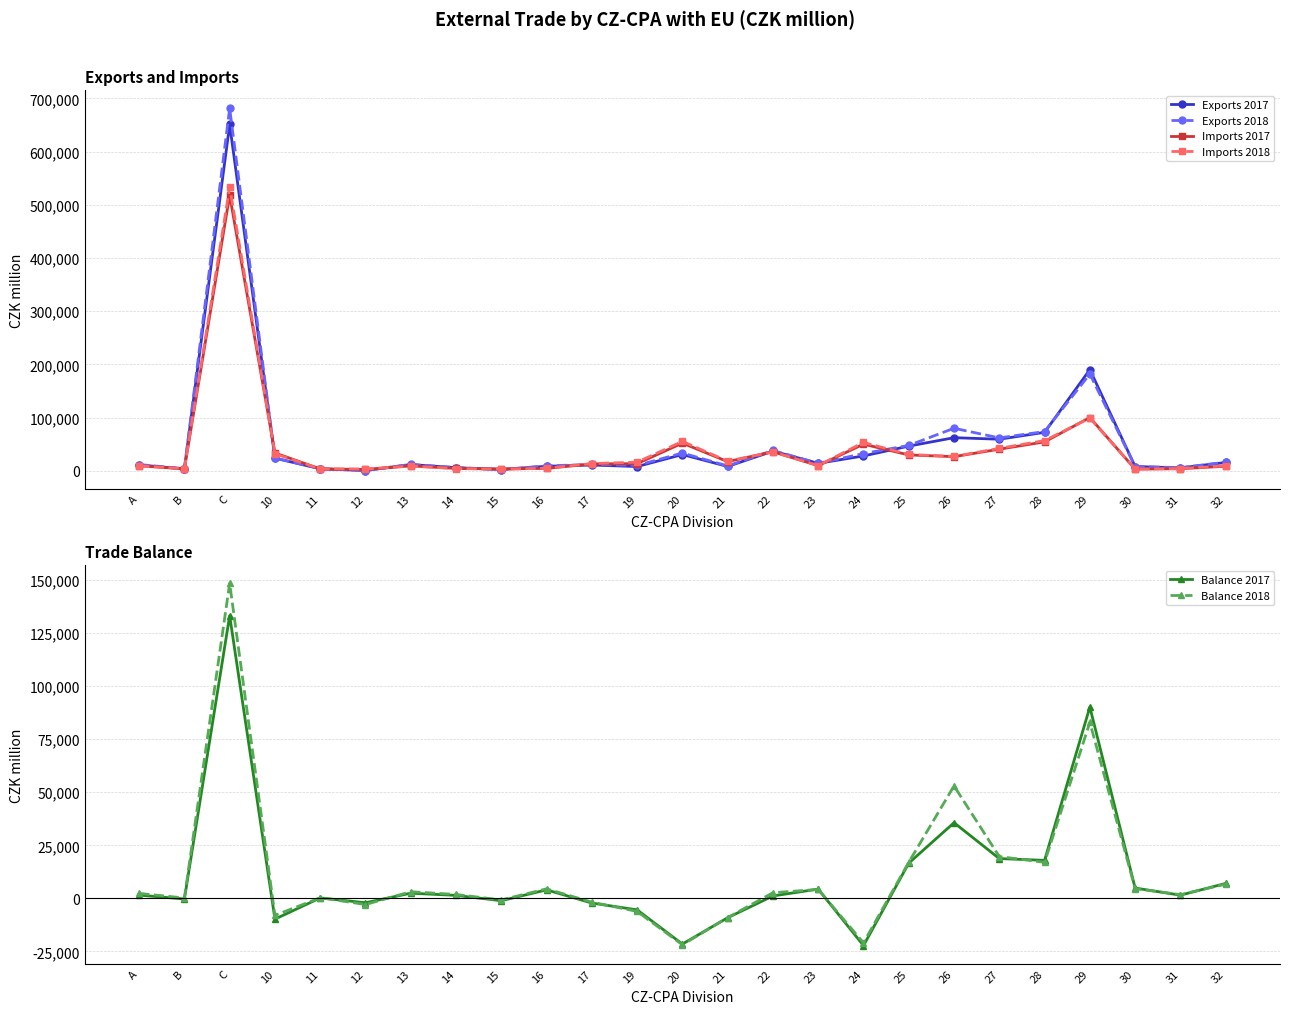

What are all the series names shown in the legend?

Exports 2017, Exports 2018, Imports 2017, Imports 2018, Balance 2017, Balance 2018